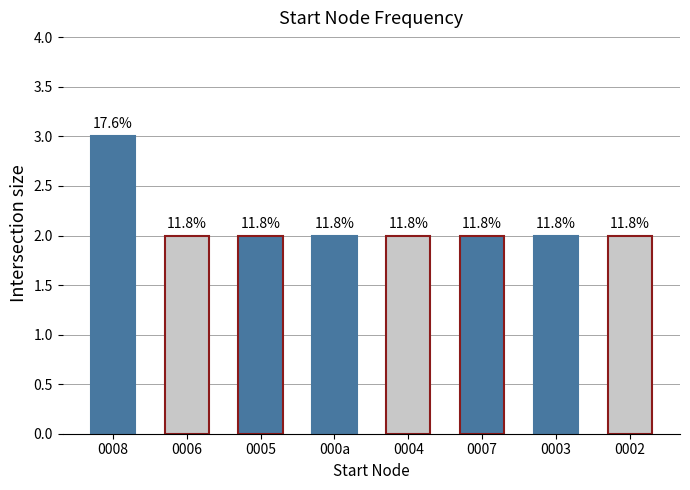

Between 0005 and 0002, which is larger?

0005